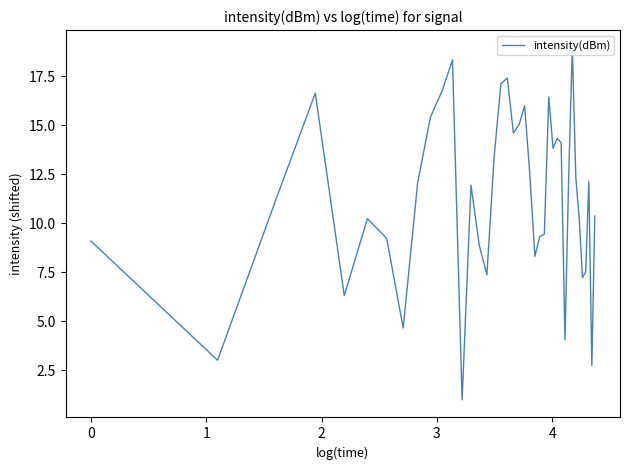

What is the difference between the maximum and minimum values?

18.0